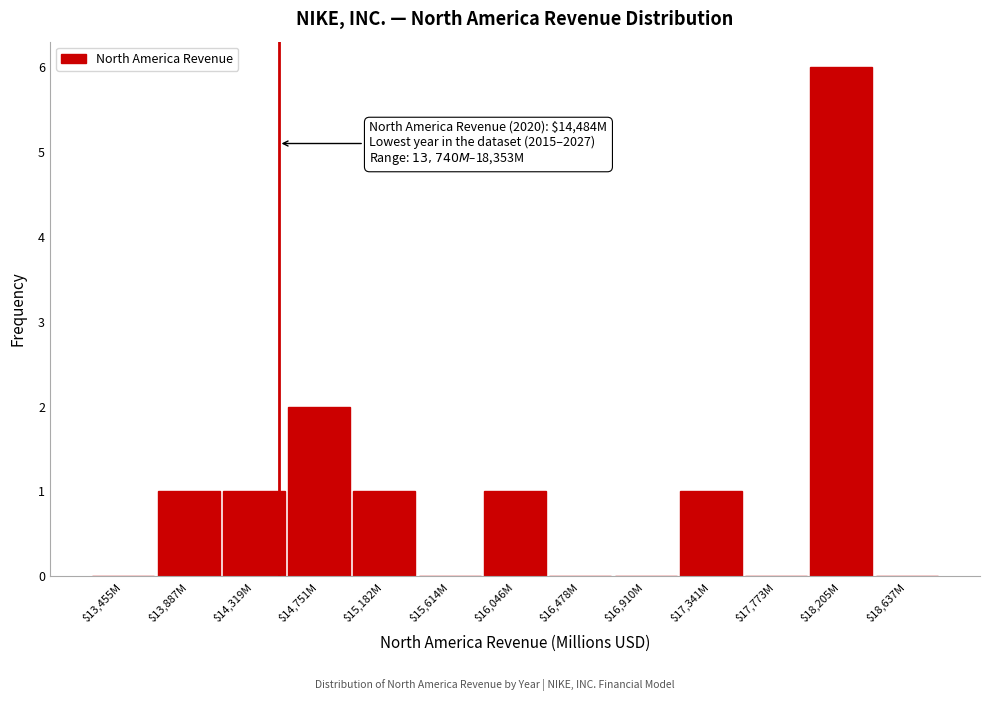

The value at $17,773M is 0. True or false?

True